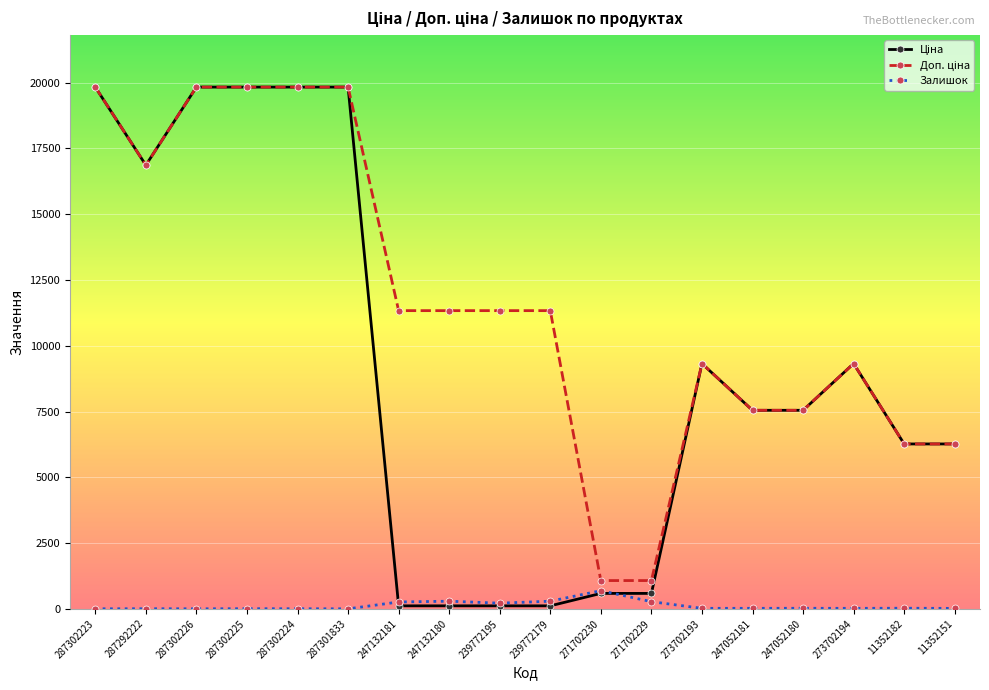

True or false: Залишок has a value of 215.0 at 239772195.

True